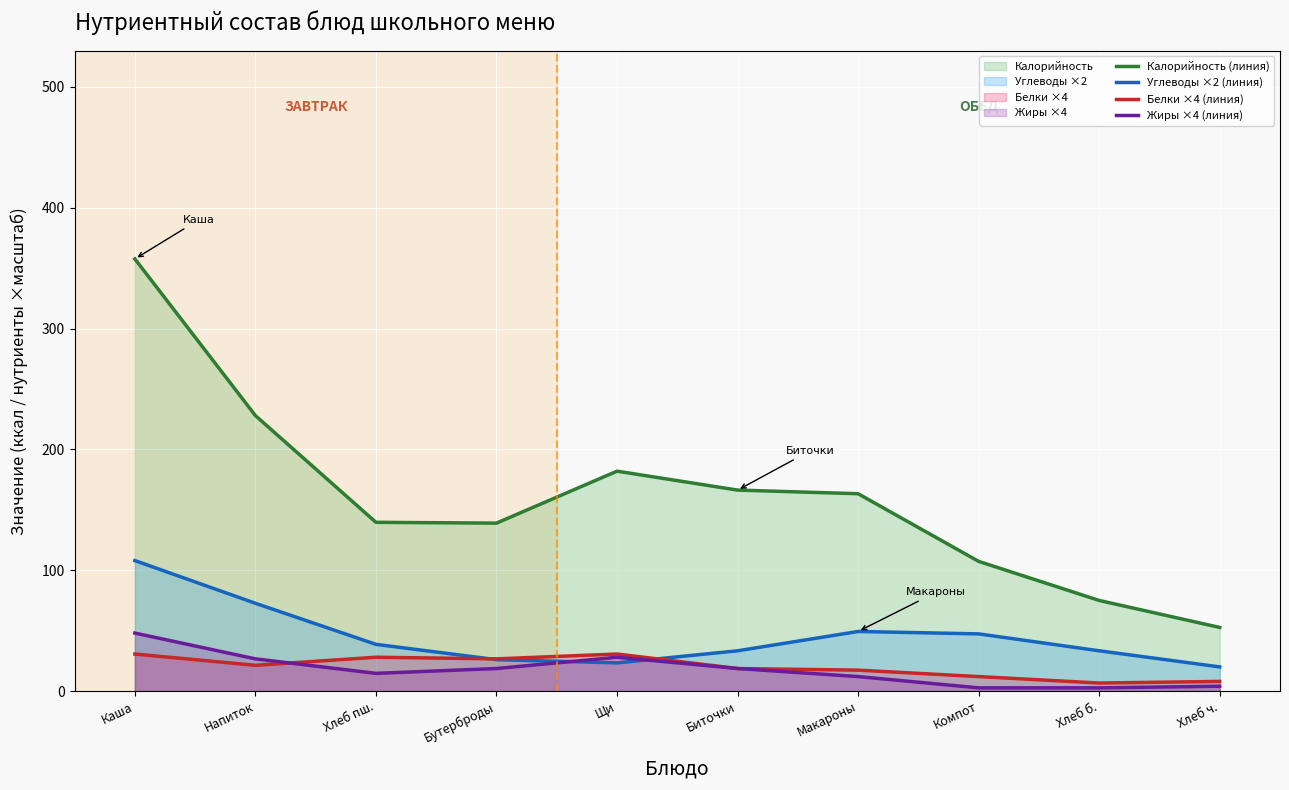

Reading left to right, what are all the values shown in this chart?

Калорийность (линия): 357.7	228.0	139.7	139.0	182.0	166.3	163.3	107.3	75.0	52.7
Углеводы ×2 (линия): 108.0	72.7	38.7	26.0	23.3	33.3	49.3	47.3	33.3	20.0
Белки ×4 (линия): 30.7	21.3	28.0	26.7	30.7	18.7	17.3	12.0	6.7	8.0
Жиры ×4 (линия): 48.0	26.7	14.7	18.7	28.0	18.7	12.0	2.7	2.7	4.0